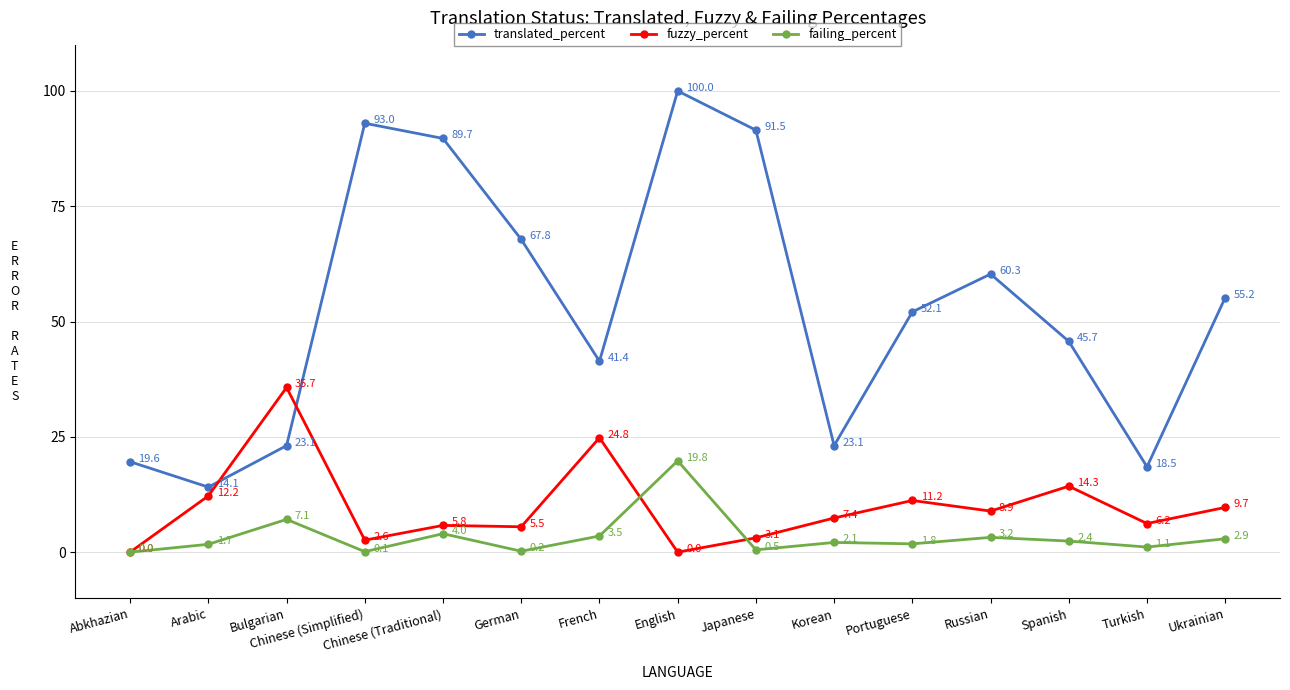

What position from the left is Bulgarian?

3